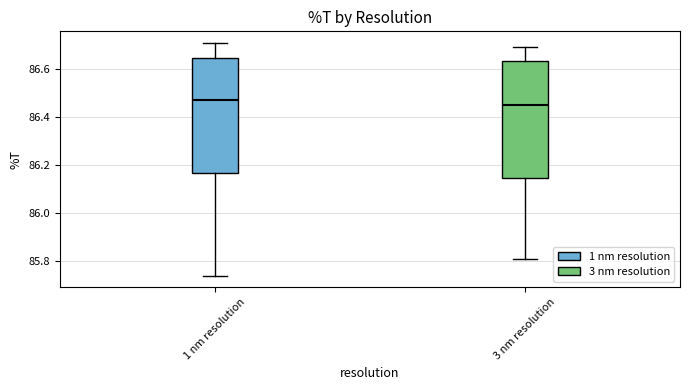

Where does the median line of the box for 3 nm resolution sit on the y-axis? The values are not printed on the chart, so give them approximately, as read against the axis.

86.46